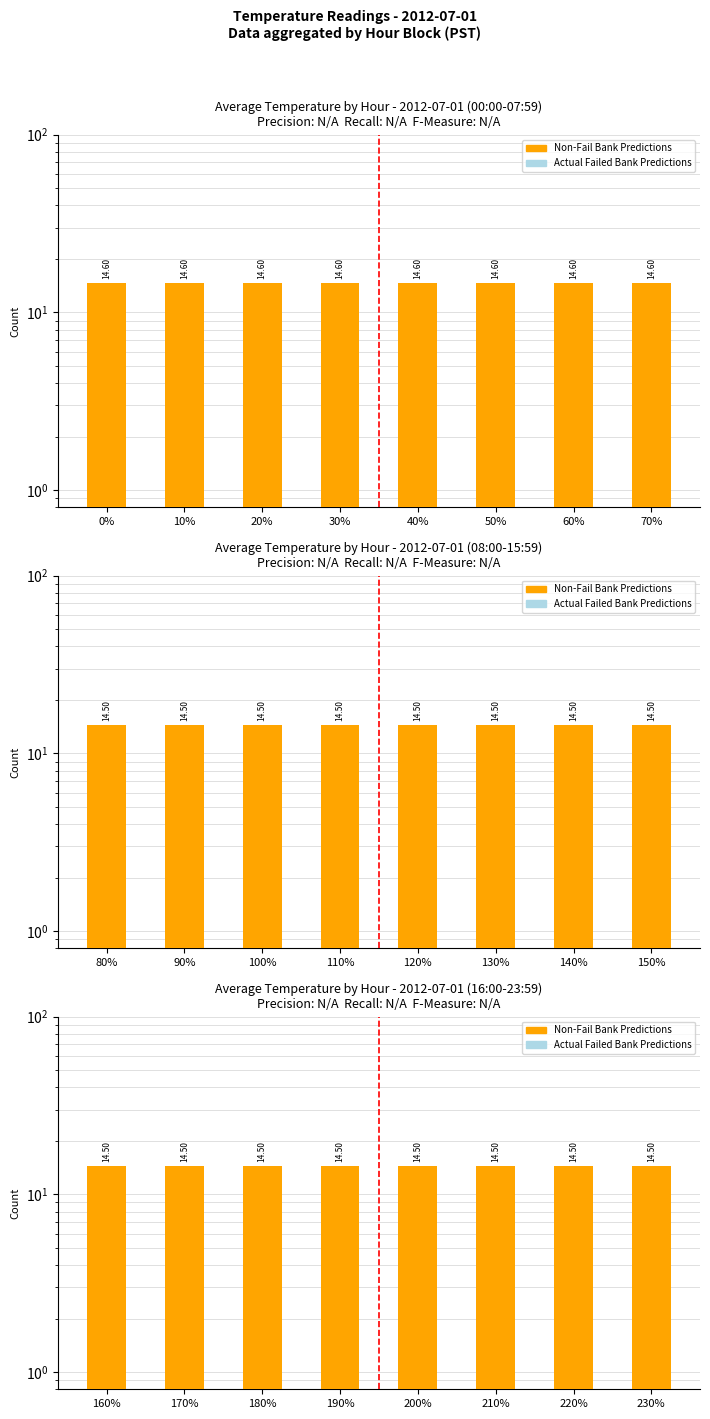

How many groups of bars are there?

8